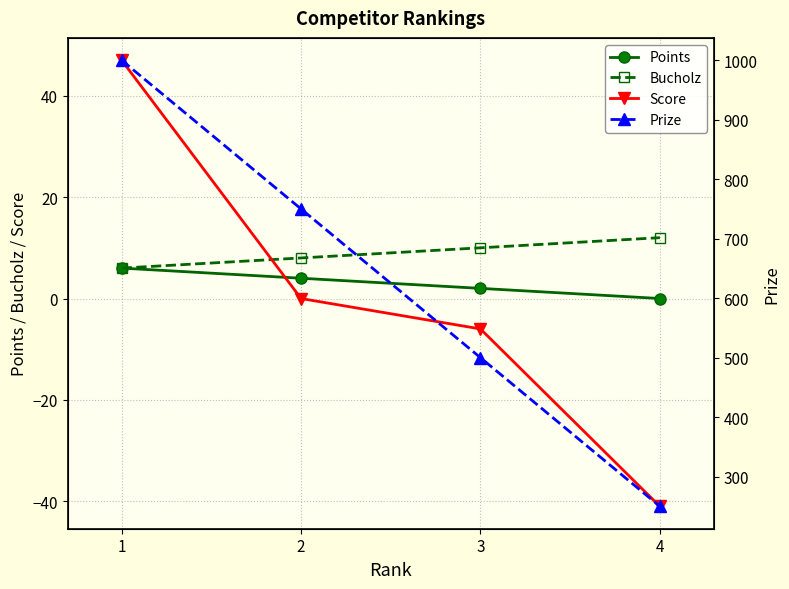

Which category has the lowest value in the Bucholz series?

1